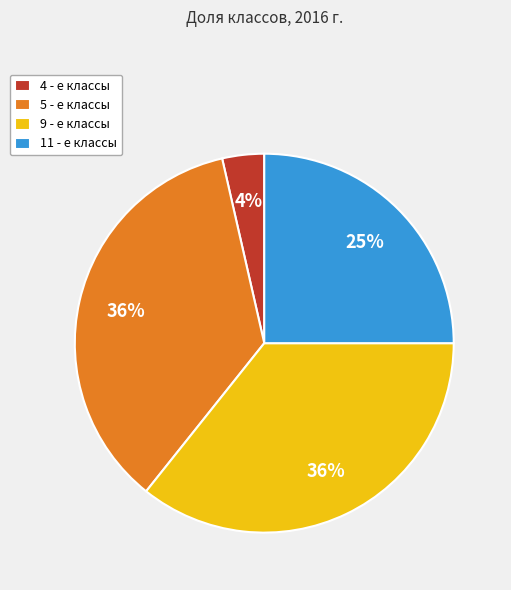

Is it true that 9 - е классы is 36% of the pie?

True